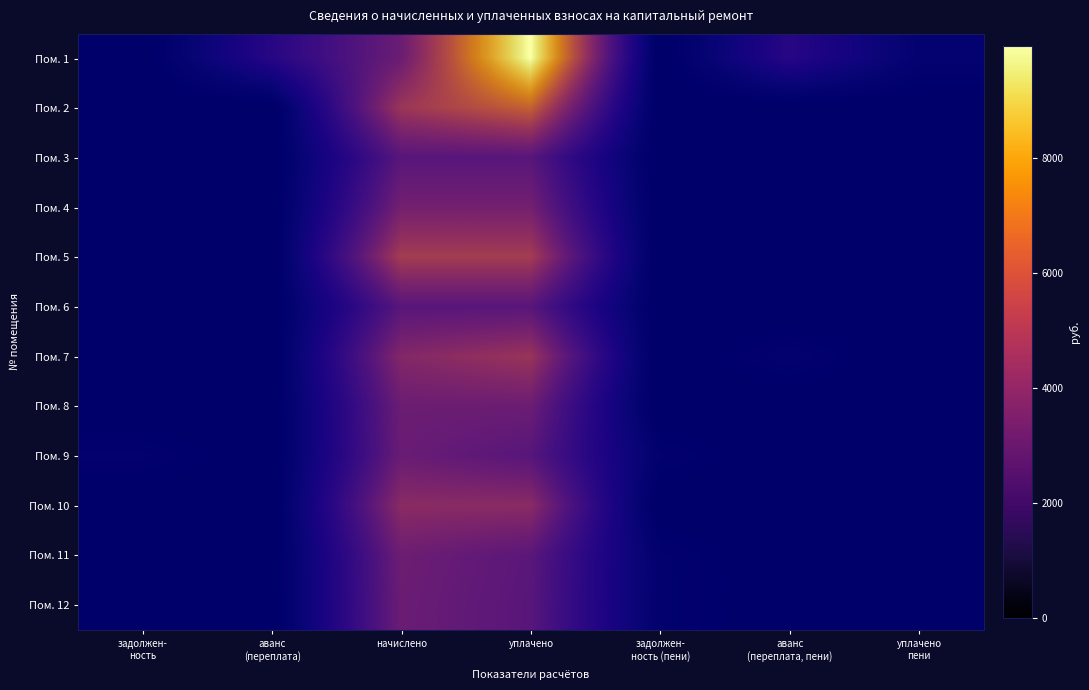

At how many categories does at least one series exceed 3724?

2